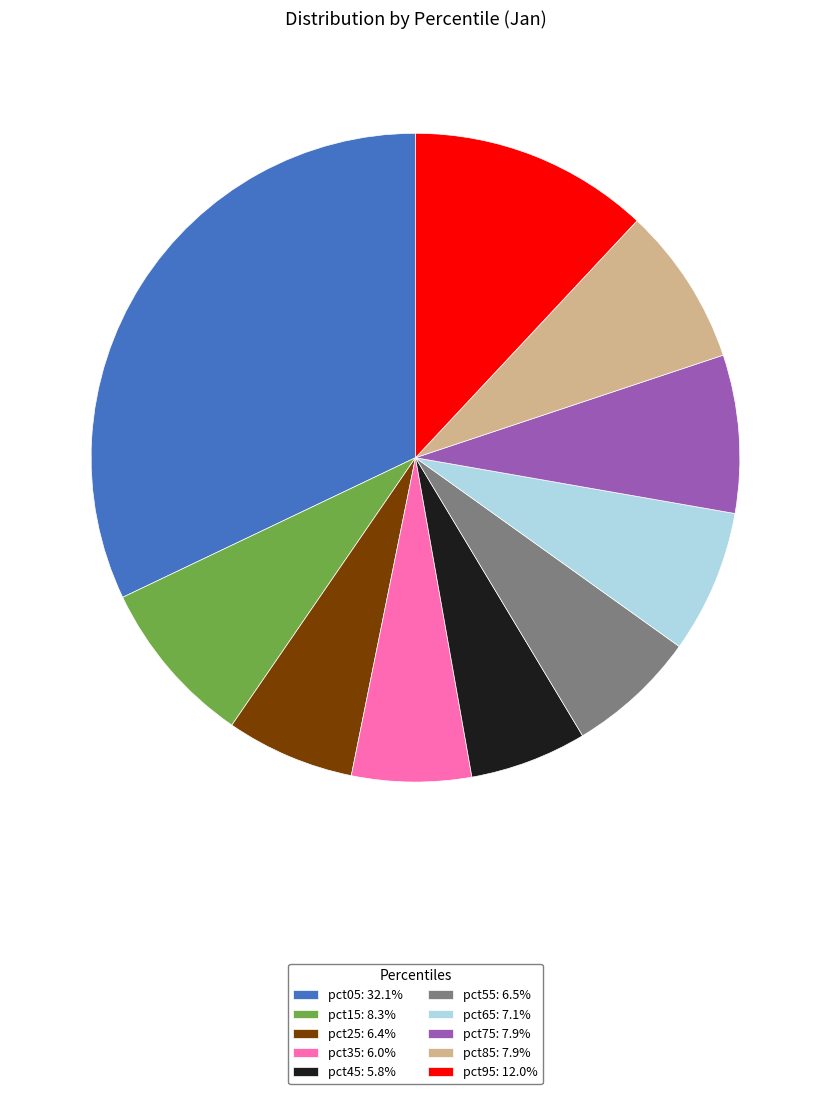

Is pct35 the majority of the pie?

No